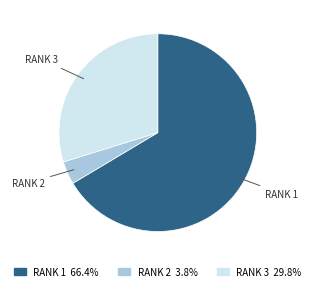

Is there a majority slice in this chart?

Yes